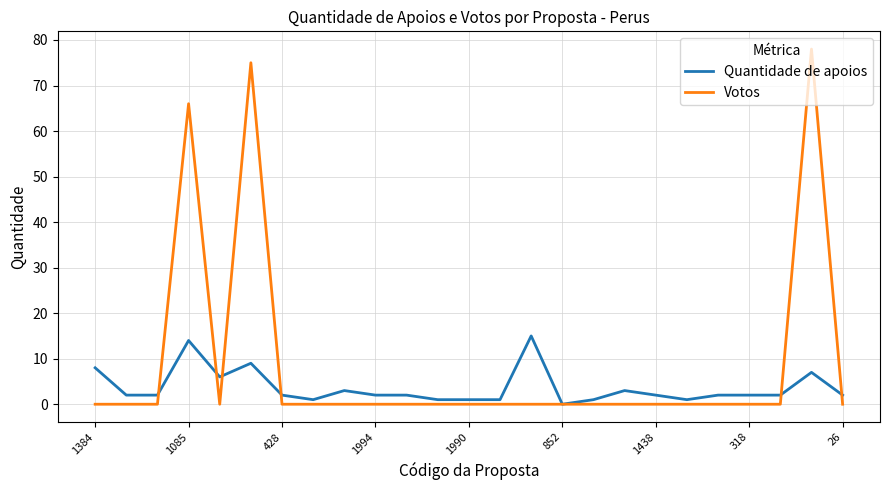

Which series has the largest total across all categories?

Votos